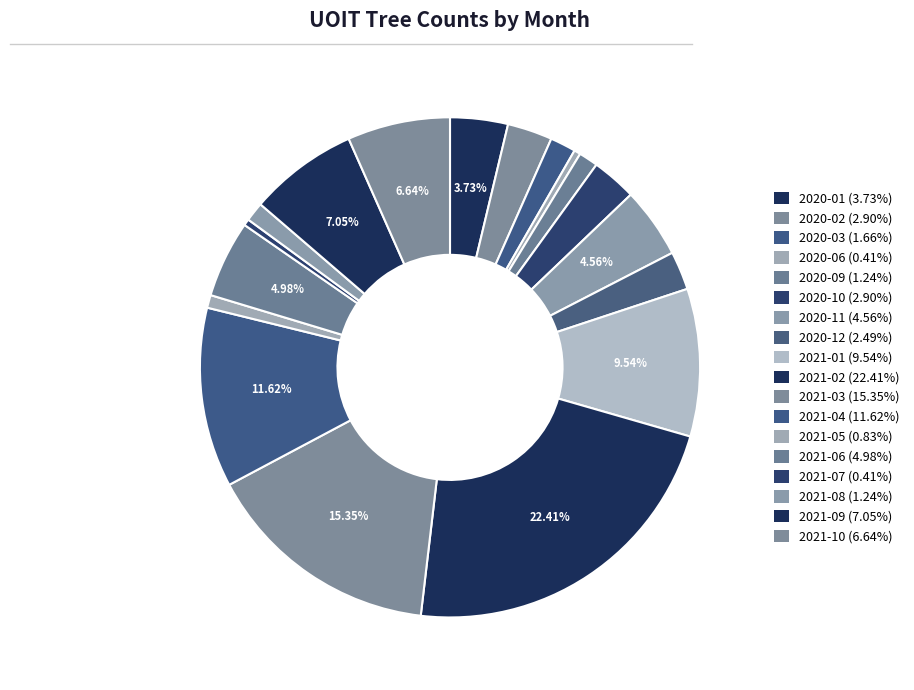

How many segments does this pie chart have?

18